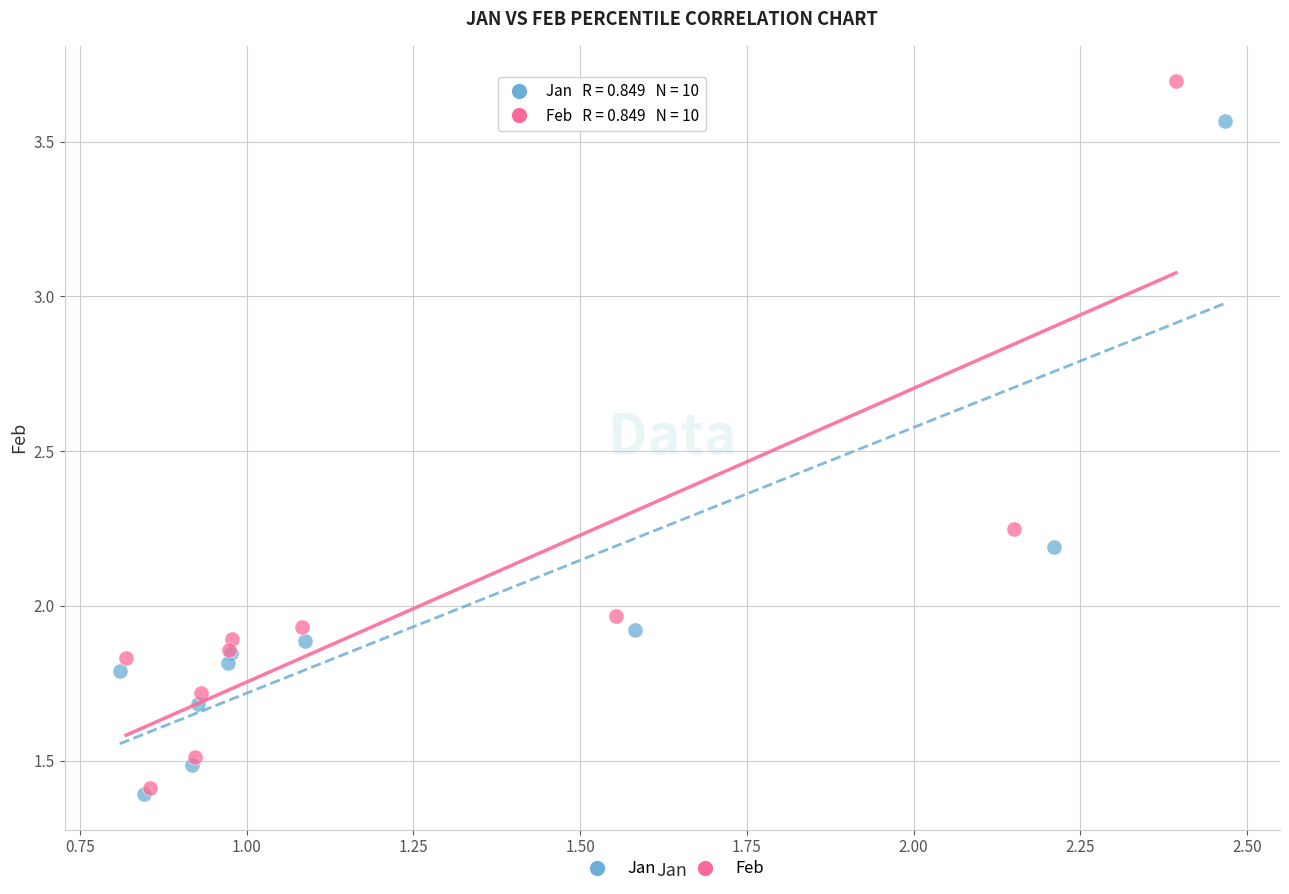

Which series reaches the maximum Y coordinate?

Feb